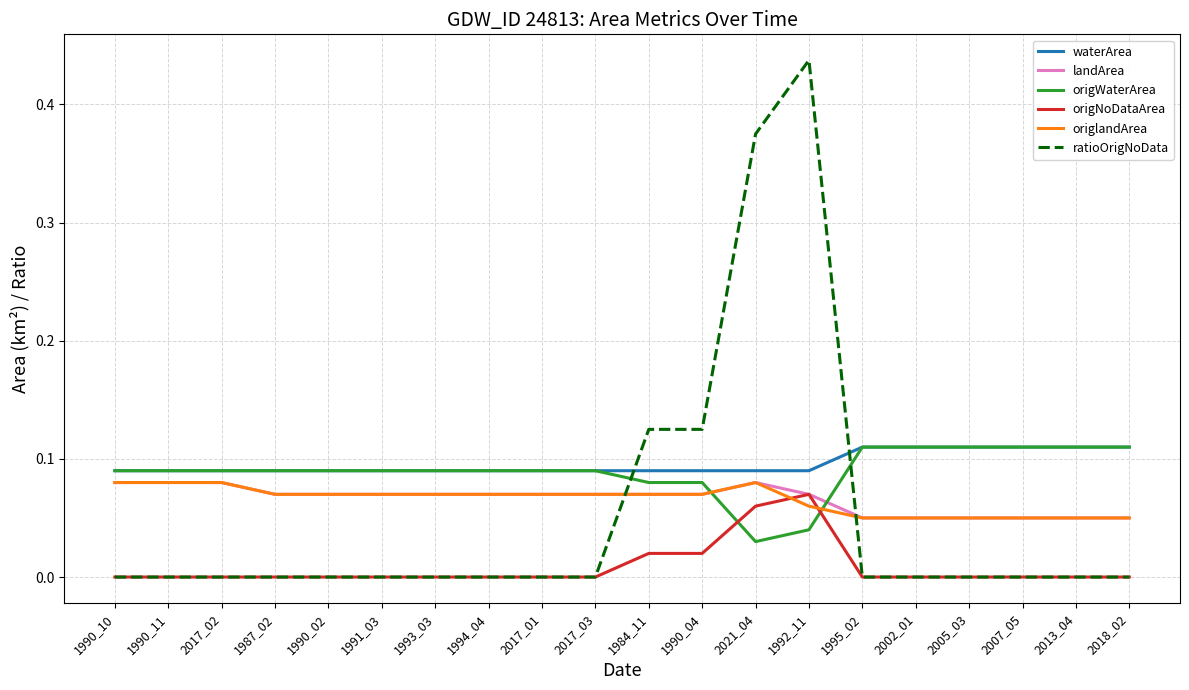

Between which two adjacent categories do waterArea and ratioOrigNoData first intersect?

2017_03 and 1984_11